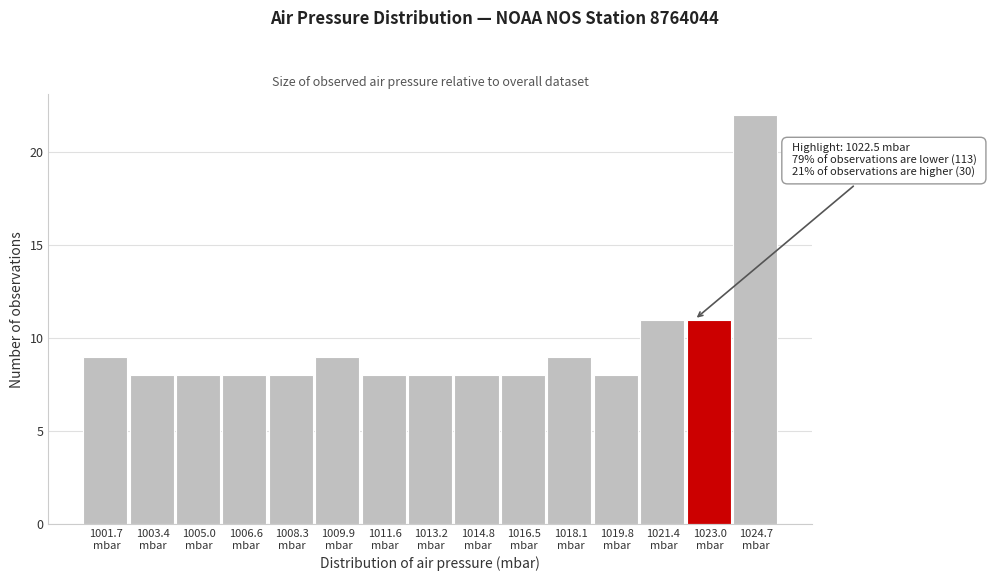

Over which range of the x-axis is the bar tallest?

1023.86 to 1025.50